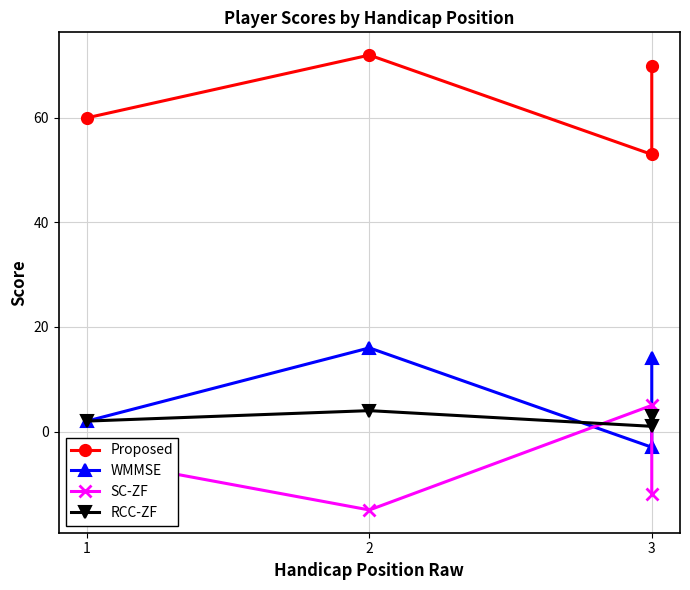

How many WMMSE values are between 2 and 16?

3